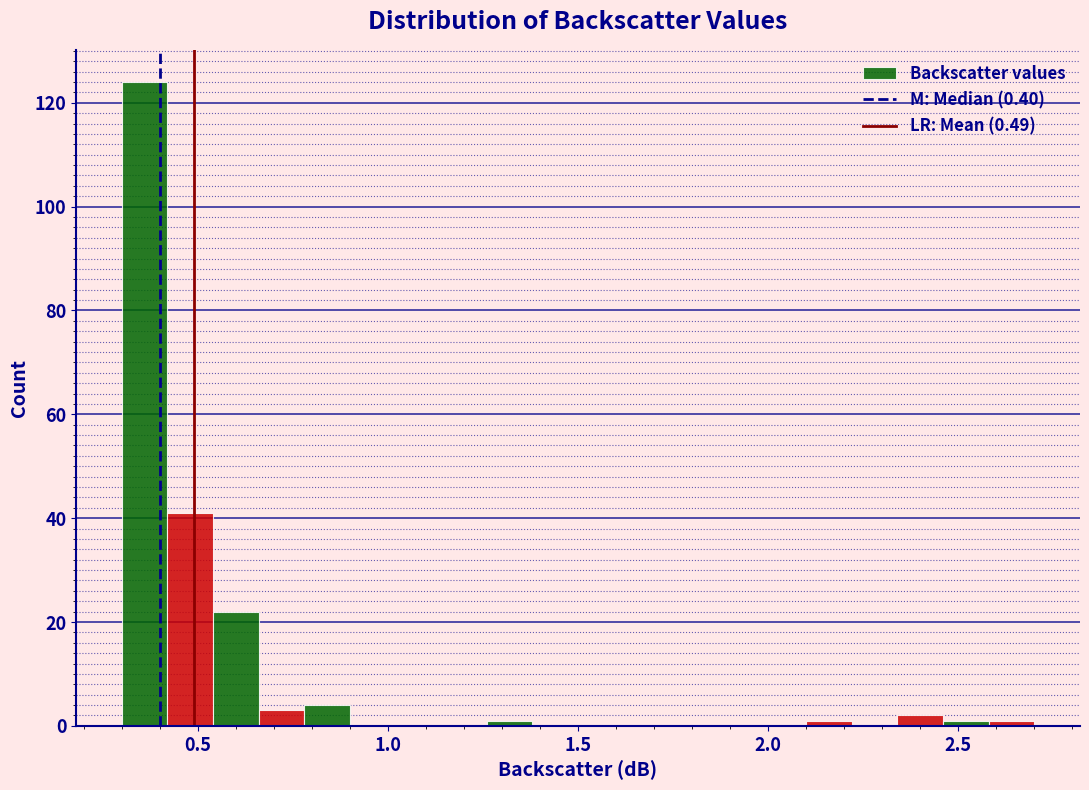

Around what value on the x-axis is the tallest bar? Give the approximate position of its centre, as read against the axis.

0.35